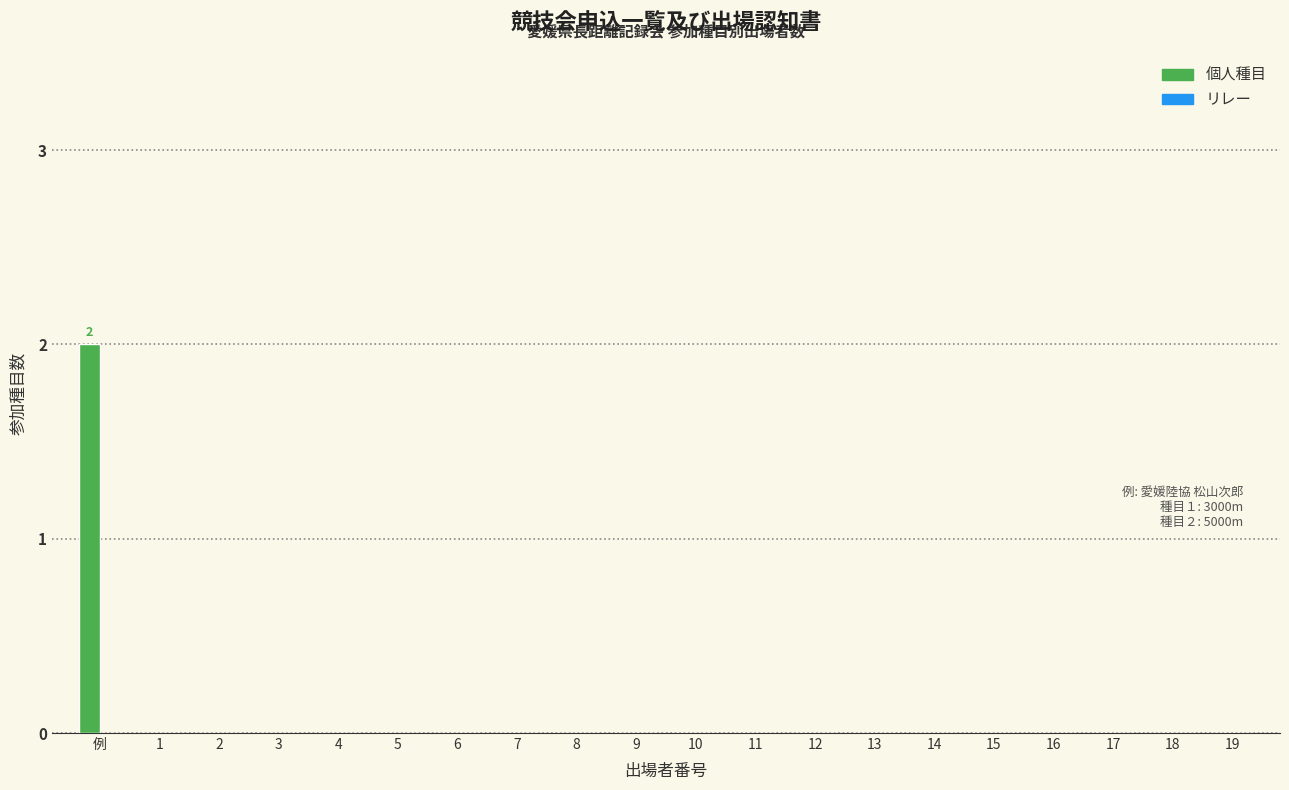

Reading right to left, what are all the values shown in this chart?

19=0	18=0	17=0	16=0	15=0	14=0	13=0	12=0	11=0	10=0	9=0	8=0	7=0	6=0	5=0	4=0	3=0	2=0	1=0	例=2